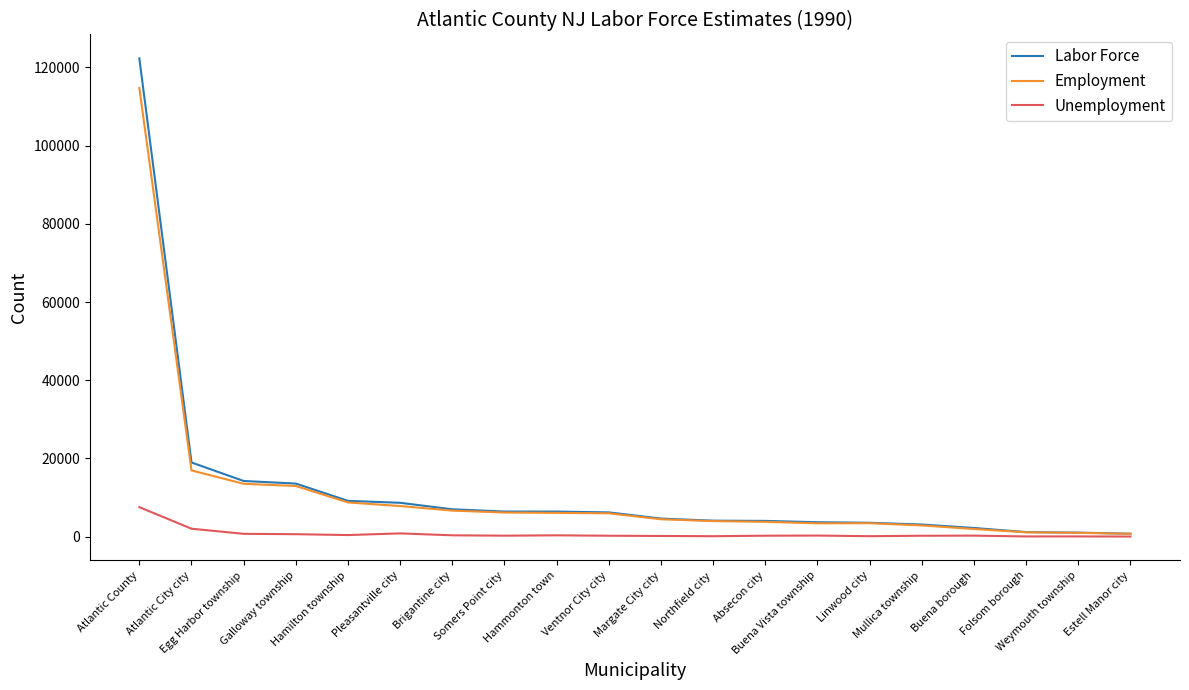

The Labor Force series shows 9152 at Hamilton township. True or false?

True